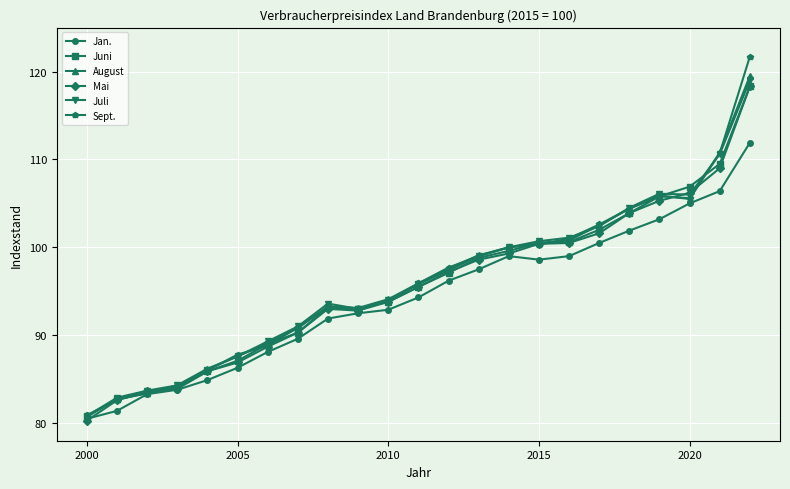

What is the difference between the maximum and minimum values in the August series?

38.7